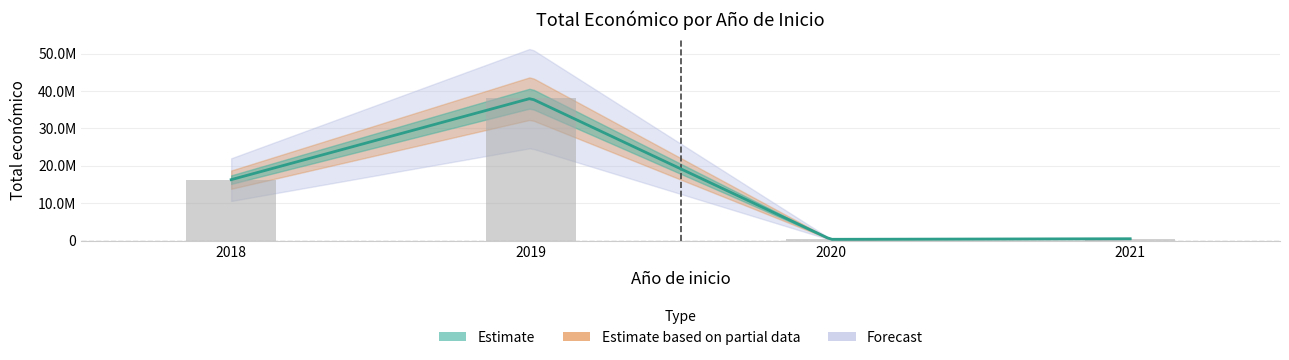

Does the chart contain stacked bars?

No